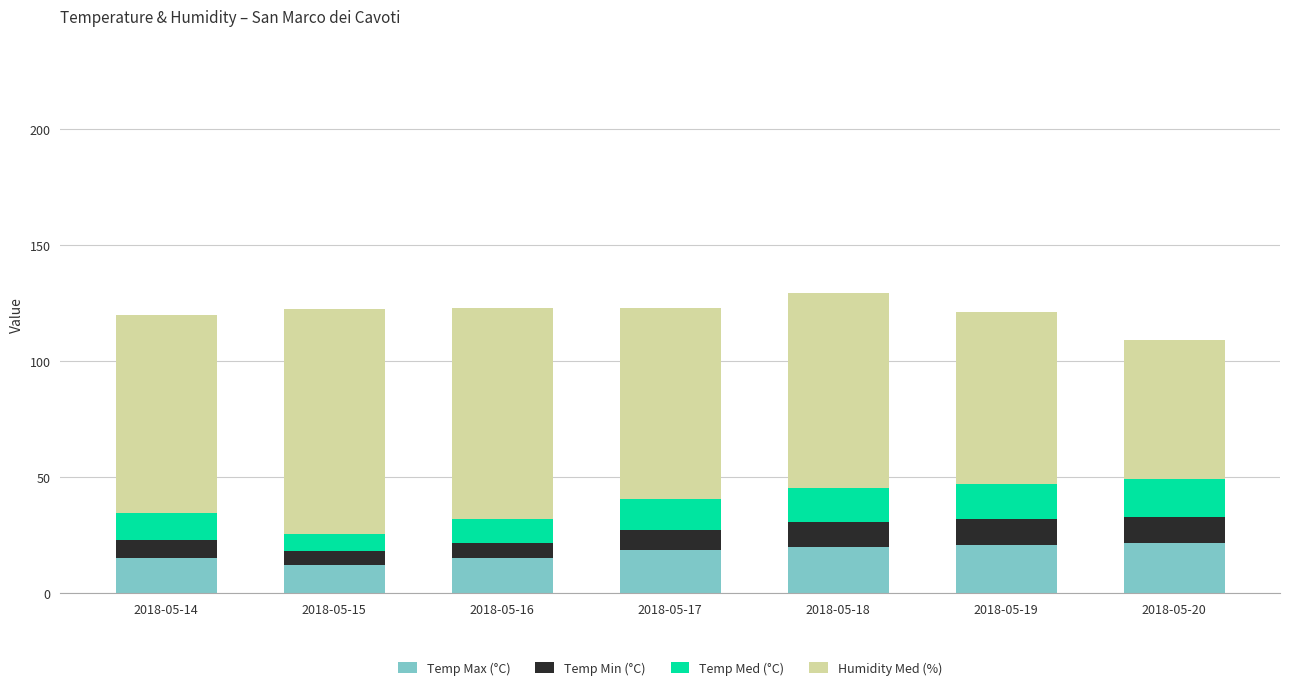

What is the total value across all series at 2018-05-20?

109.2